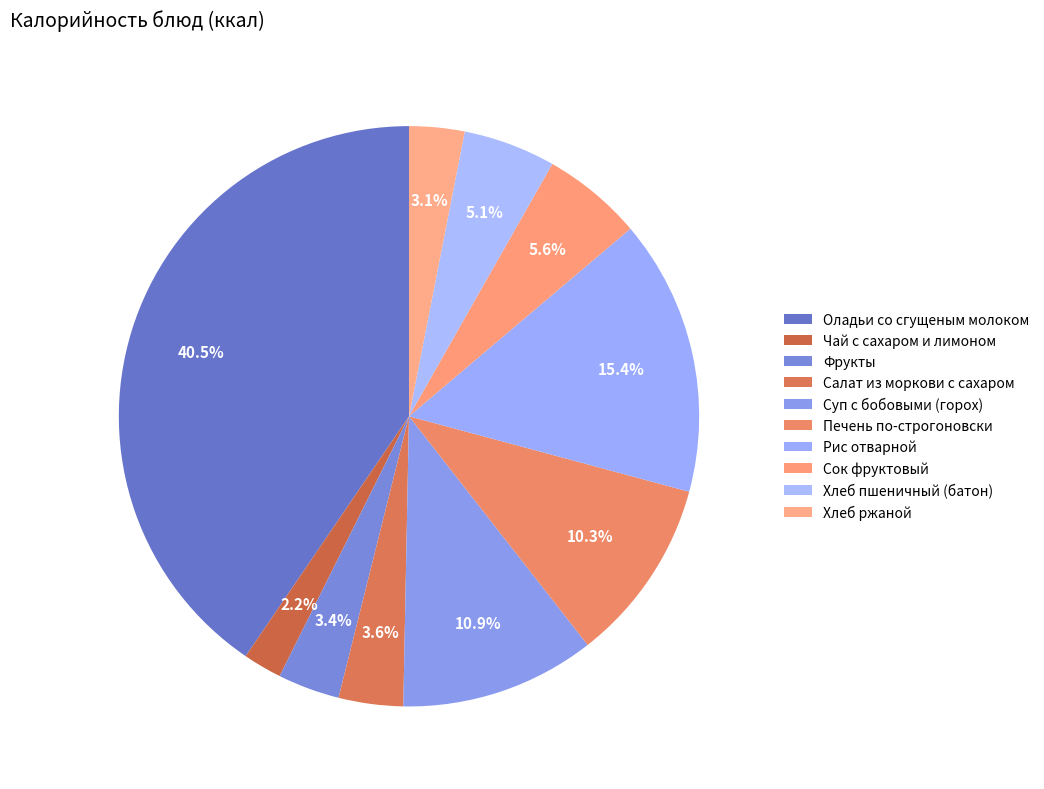

What is the smallest slice in the pie chart?

Чай с сахаром и лимоном